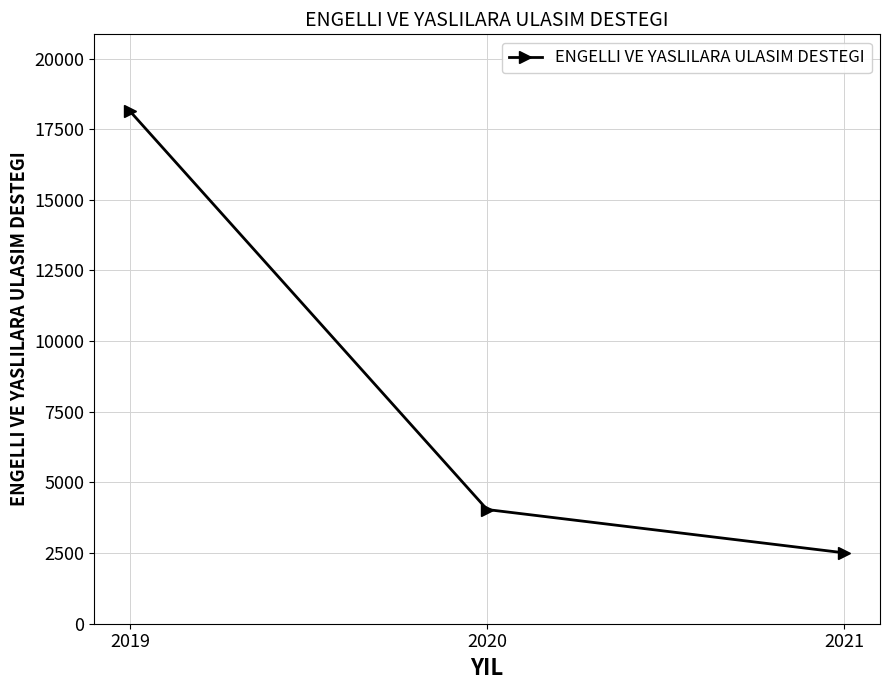

Count the number of data series in this chart.

1